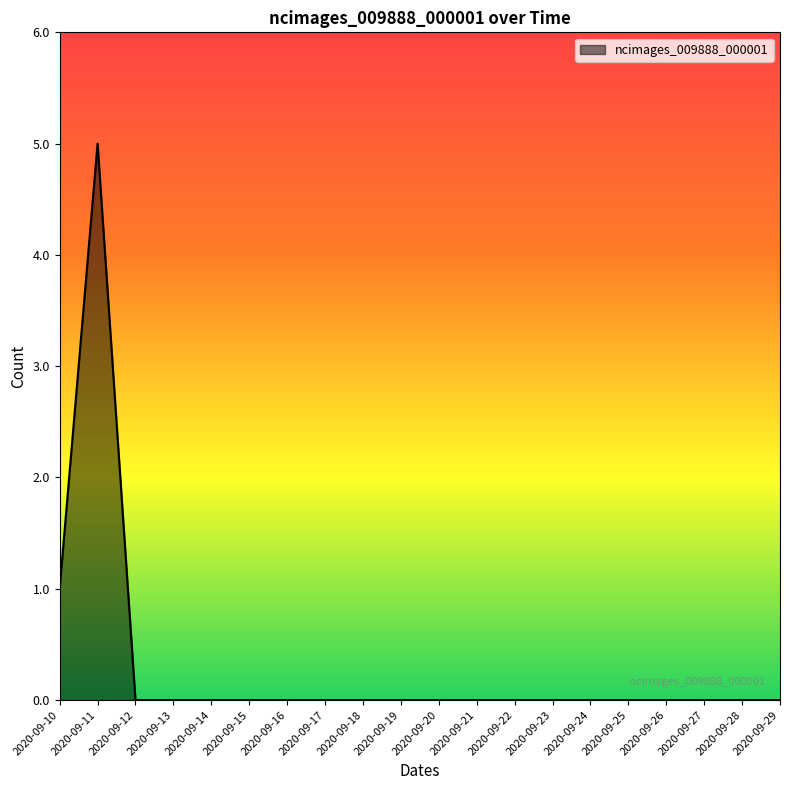

The chart shows a value of 0 at 2020-09-12. True or false?

True